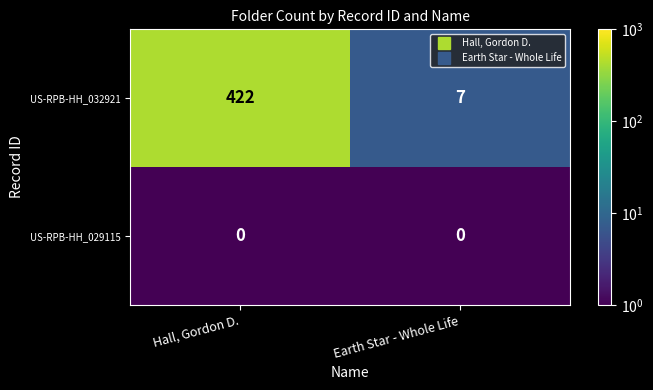

List the series in order of their overall mean, lowest first.

US-RPB-HH_029115, US-RPB-HH_032921